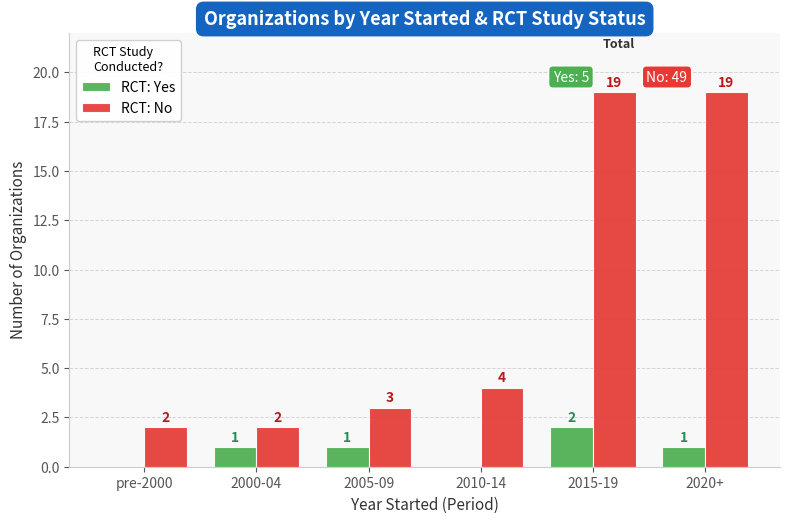

What is the difference between the RCT: Yes values at pre-2000 and 2015-19?

2